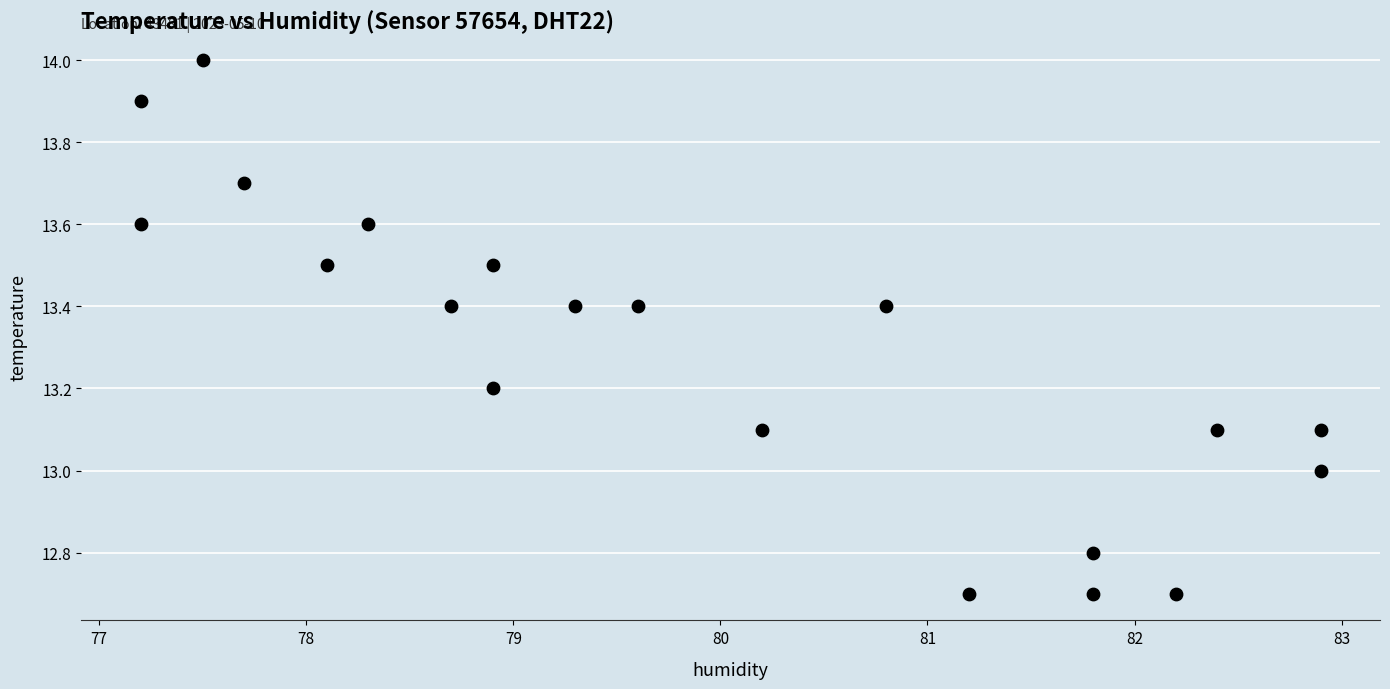

What is the range of Y values (max minus min)?

1.3